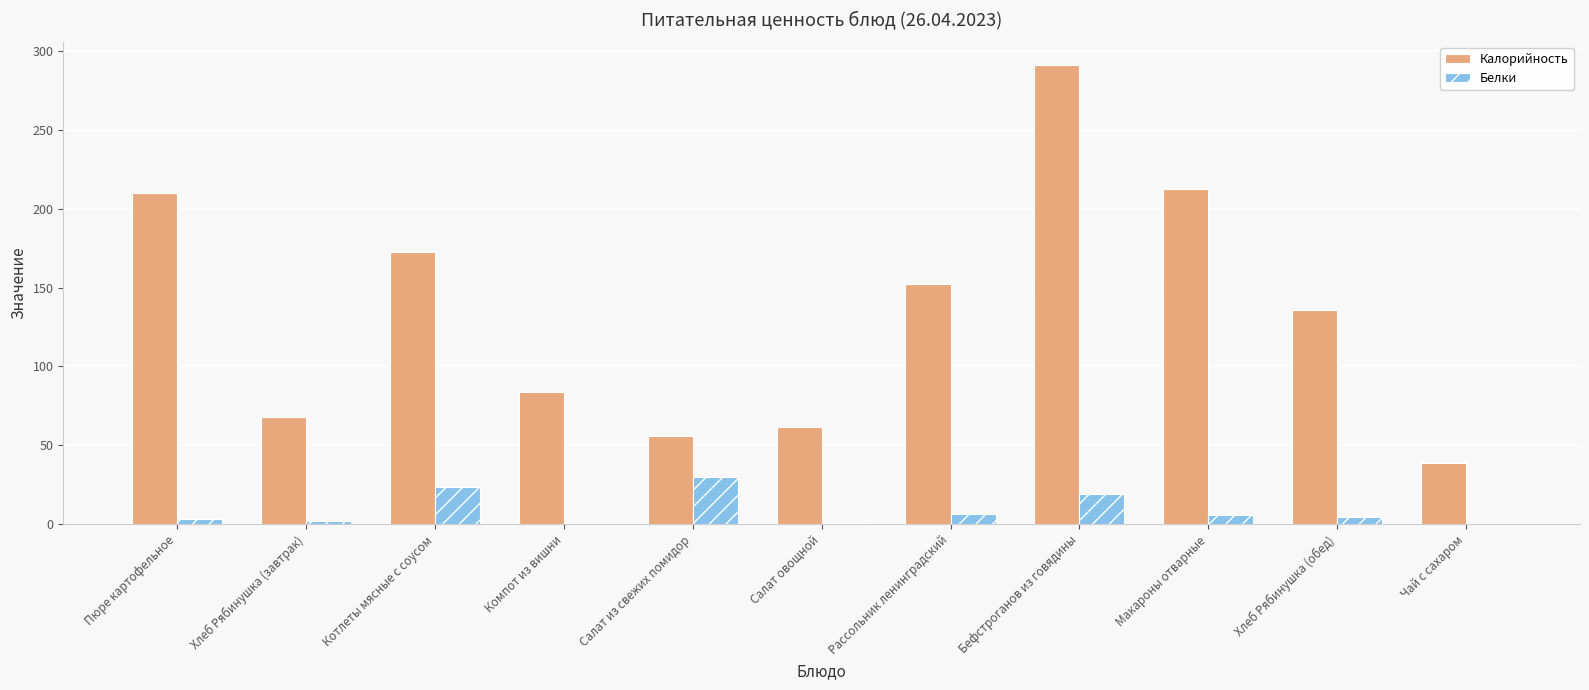

What is the maximum value shown in the chart?

291.3